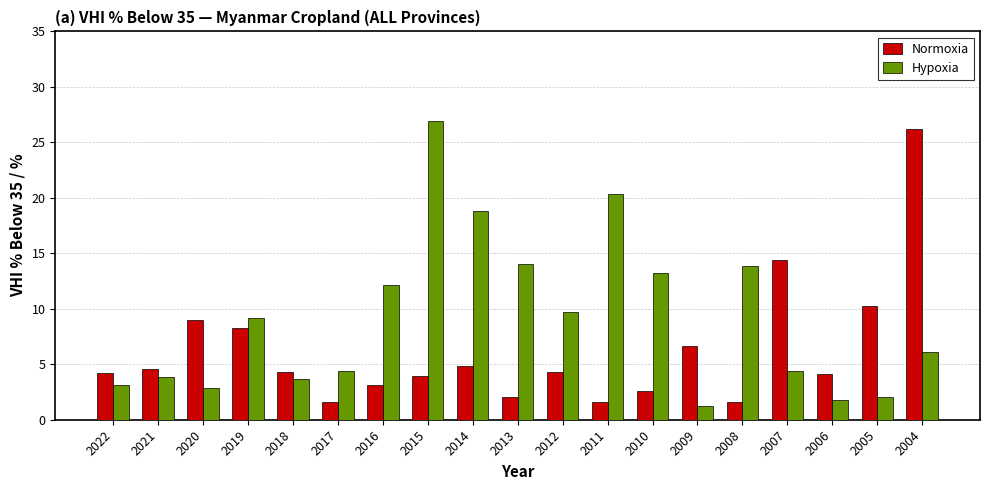

List the series in order of their overall mean, lowest first.

Normoxia, Hypoxia